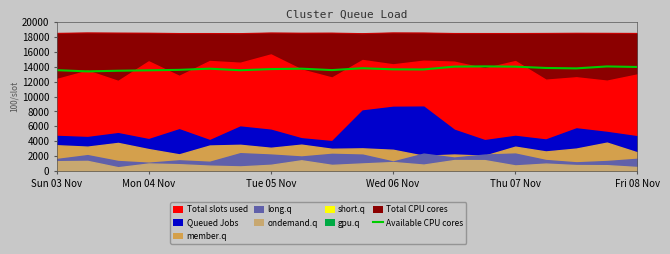

Is it true that the value at Fri 08 Nov is 24354.4?

False